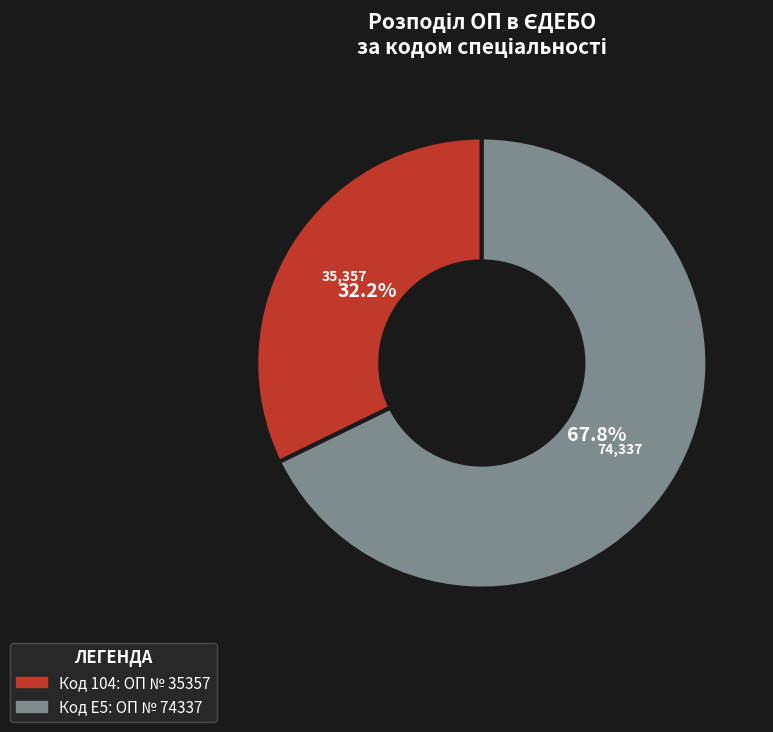

Does any single category account for the majority?

Yes